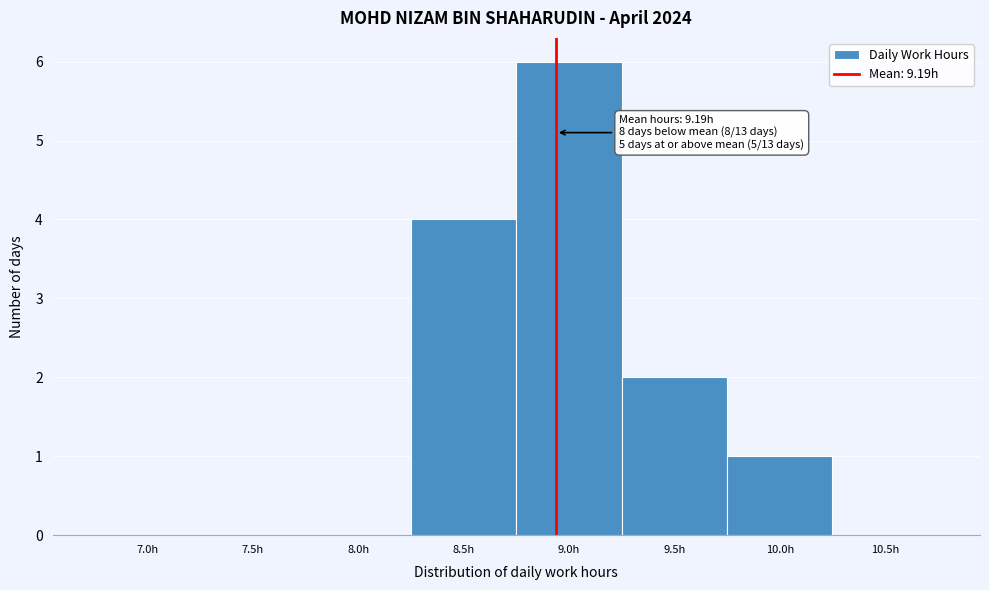

Reading left to right, what are all the values shown in this chart?

7.0h=0	7.5h=0	8.0h=0	8.5h=4	9.0h=6	9.5h=2	10.0h=1	10.5h=0